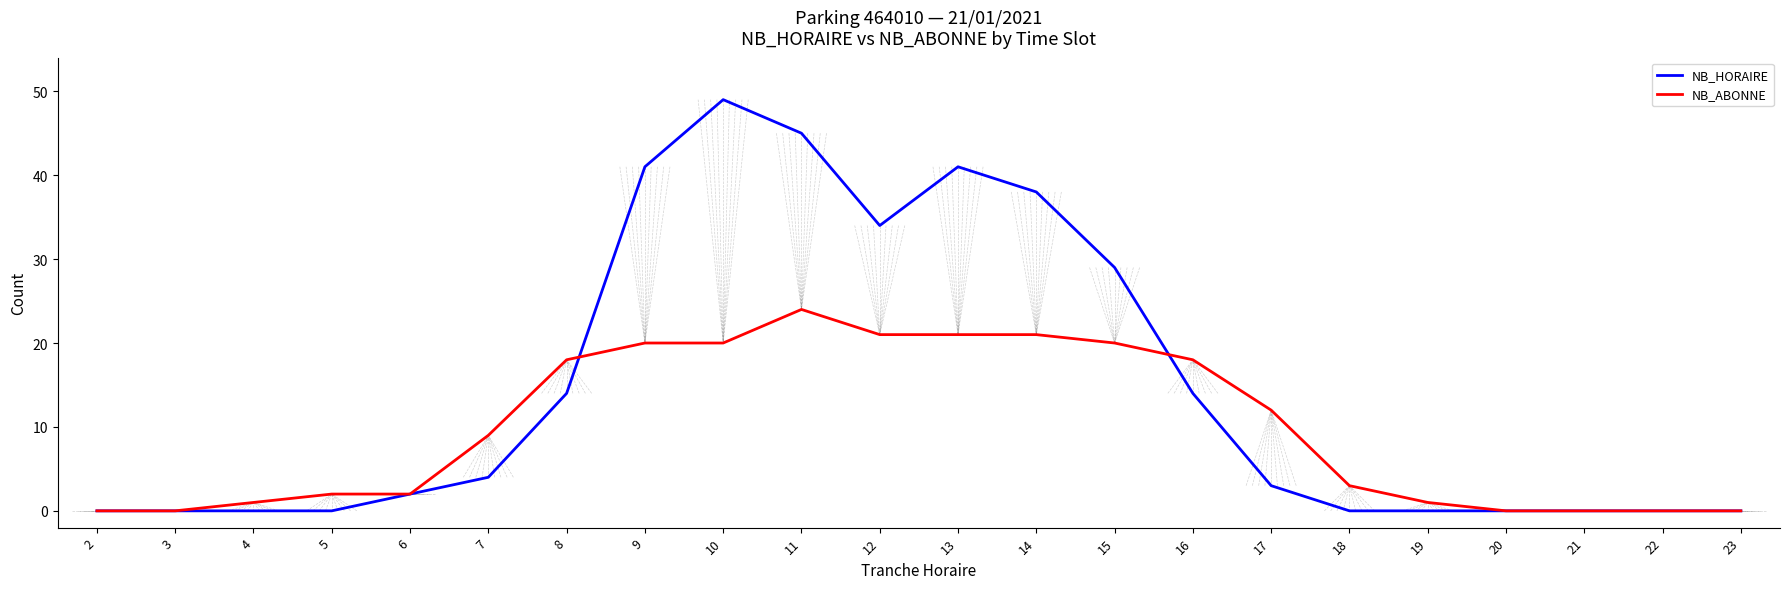

Is the value of NB_HORAIRE at 23 greater than the value of NB_ABONNE at 9?

No